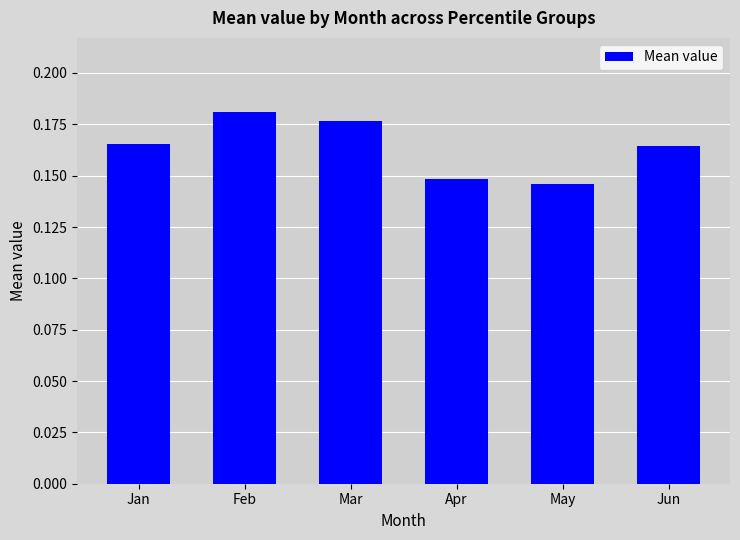

What is the sum of all values?

1.0